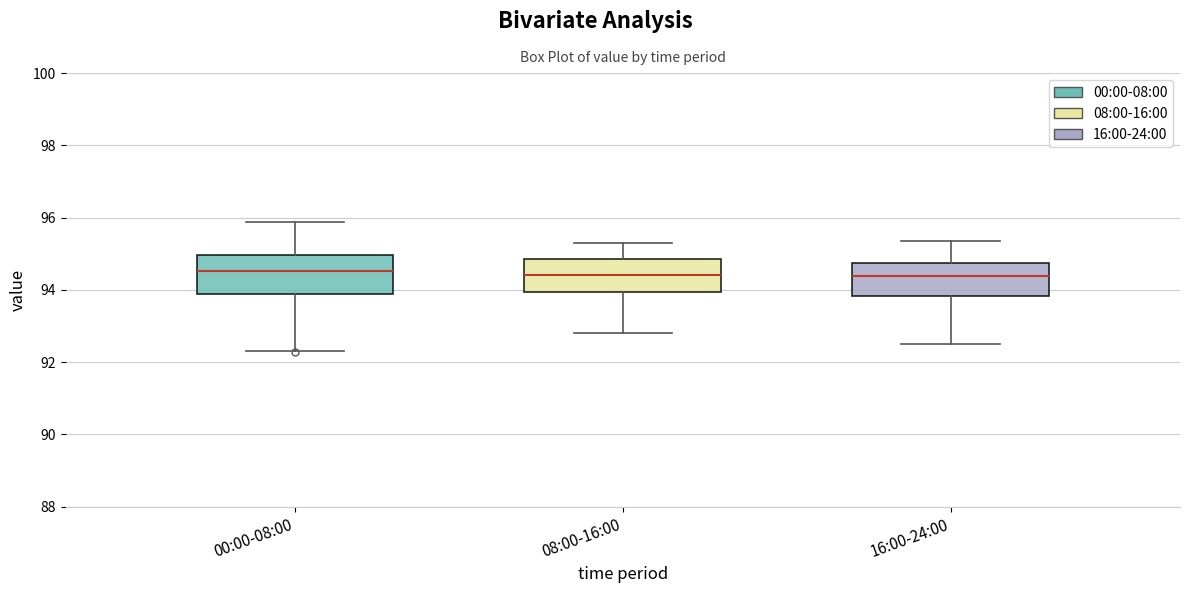

Reading left to right, transcribe this box plot: for each box, give where its median line is, the range the box spans, and where its two whiskers end, as read against the y-axis. The values are not printed on the chart, so give them approximately, as read against the axis.

00:00-08:00: median 94.6, box 93.8 to 95.0, whiskers 92.4 to 95.8
08:00-16:00: median 94.4, box 94.0 to 94.8, whiskers 92.8 to 95.4
16:00-24:00: median 94.4, box 93.8 to 94.8, whiskers 92.6 to 95.4